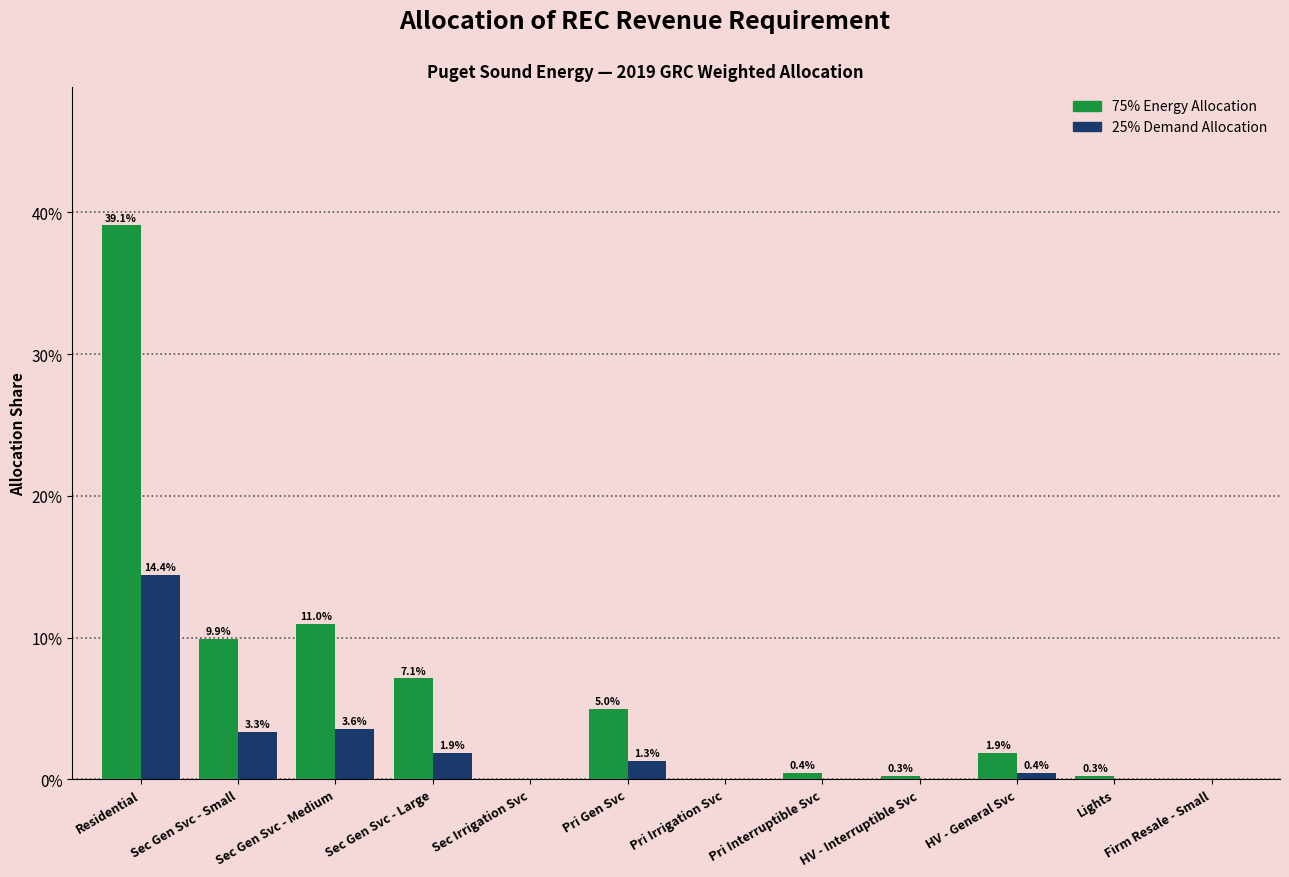

What is the label of the 5th bar from the left?

Sec Irrigation Svc